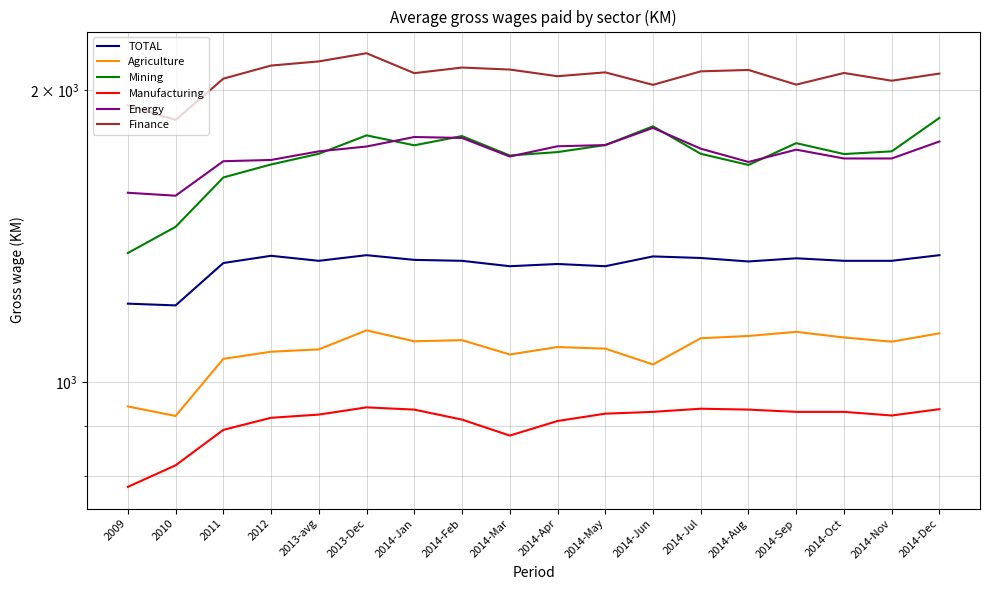

Where is Manufacturing nearest to the value 860?

2014-Mar